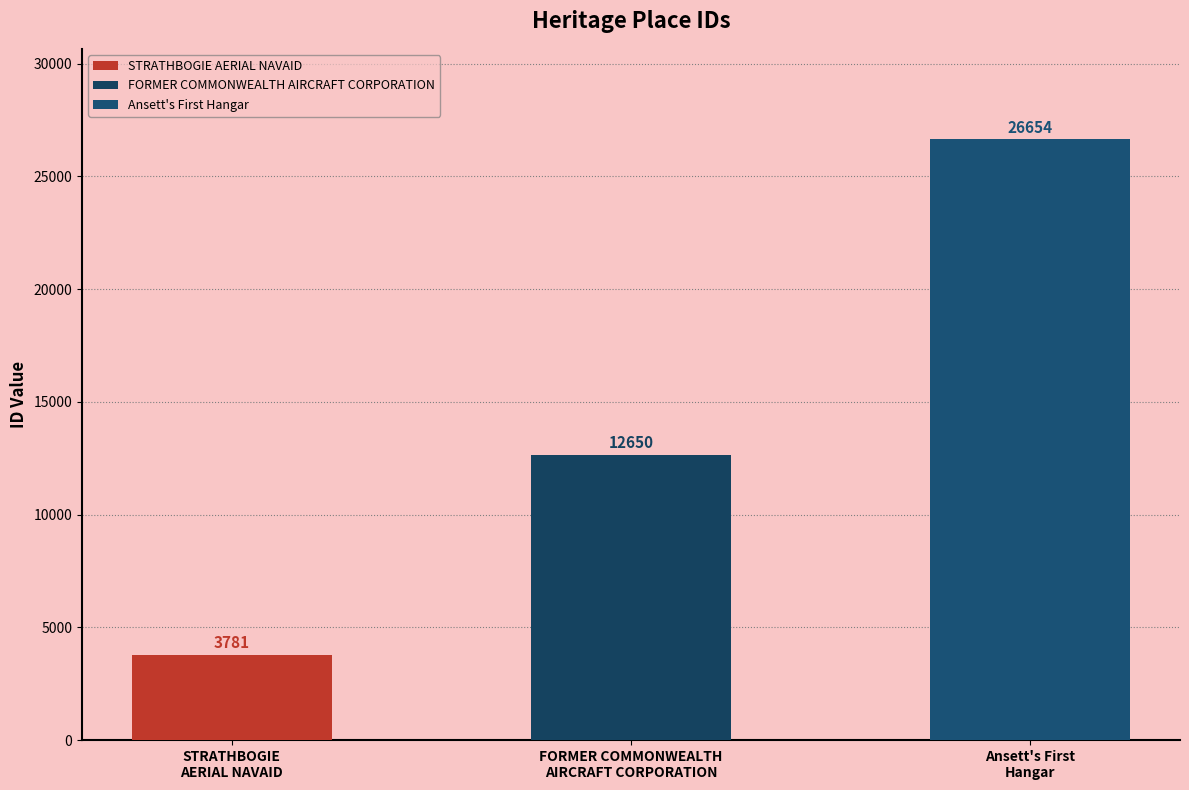

At which category does the chart reach its peak across all series?

Ansett's First Hangar